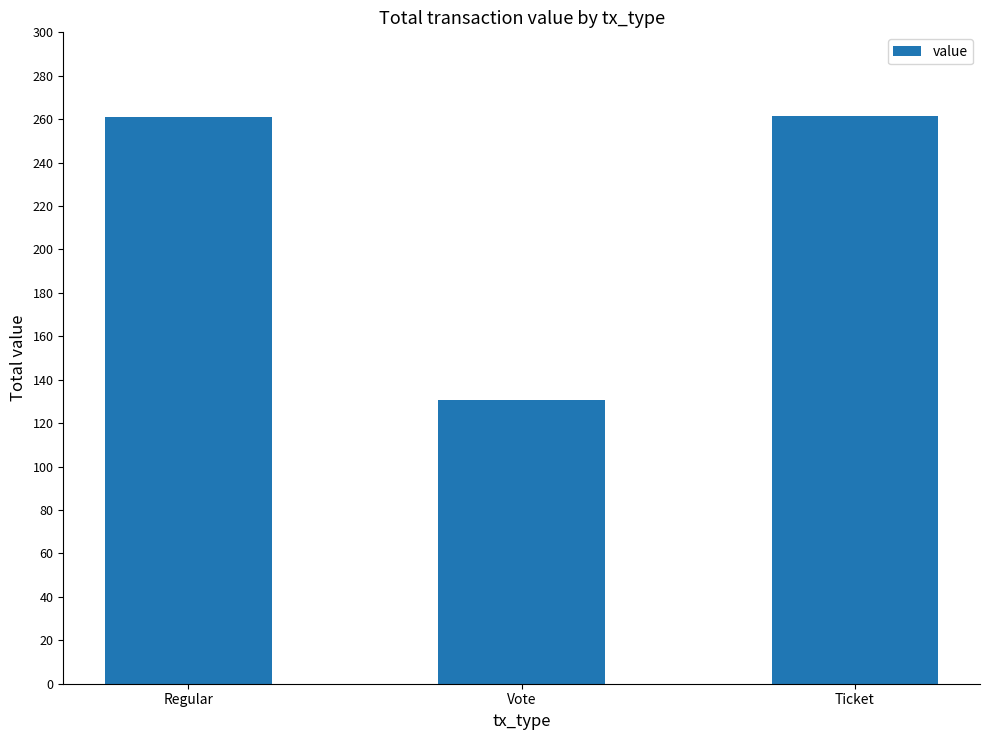

What position from the right is Vote?

2